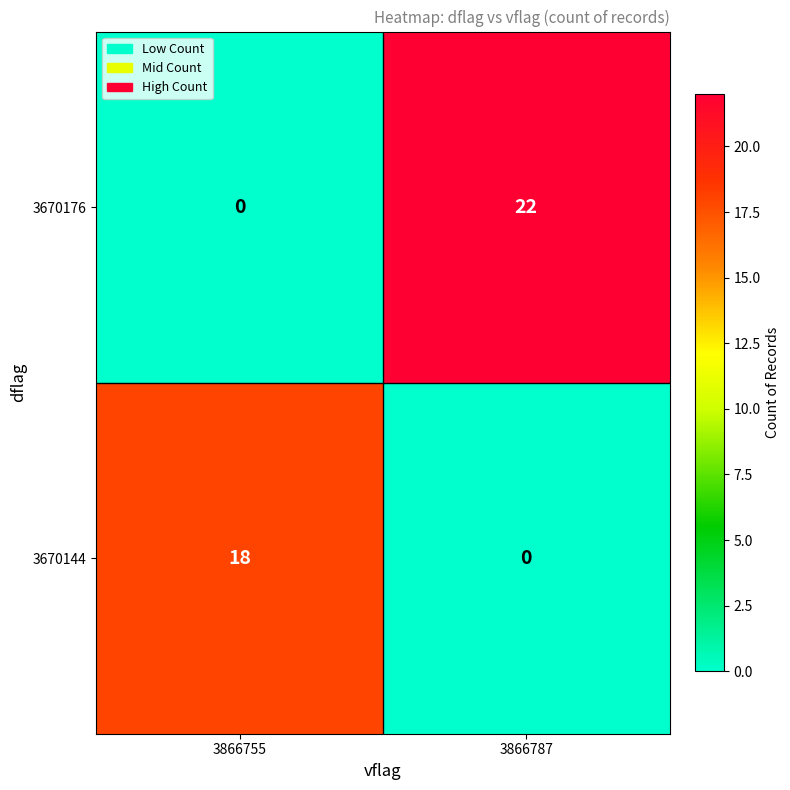

Which series has the largest range (max minus min)?

3670176